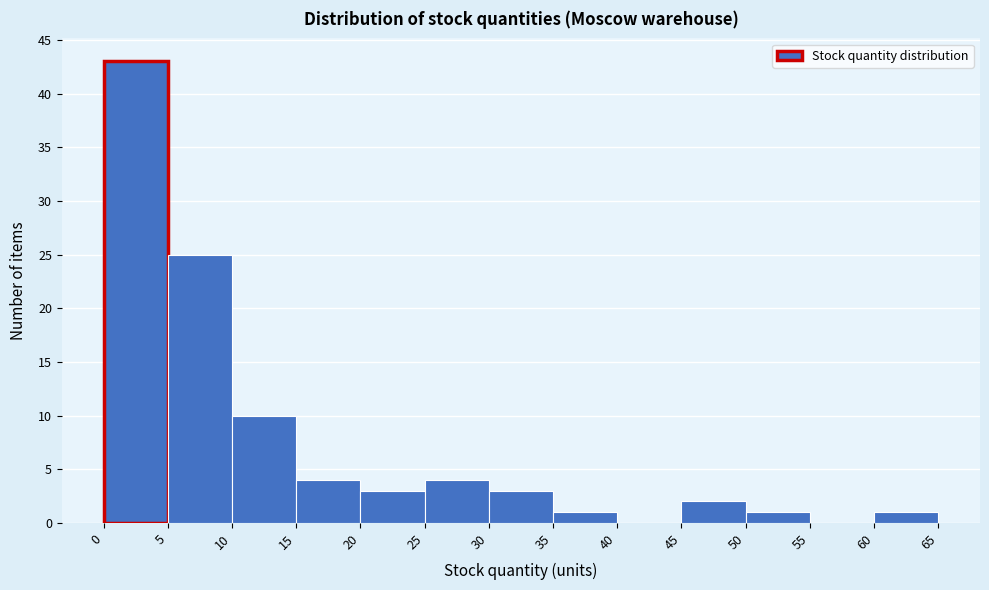

Reading left to right, transcribe this chart: for each bar, give the range it covers on the x-axis and its height. The values are not printed on the chart, so give them approximately, as read against the axis.

0 to 5: 43
5 to 10: 25
10 to 15: 10
15 to 20: 4
20 to 25: 3
25 to 30: 4
30 to 35: 3
35 to 40: 1
40 to 45: 0
45 to 50: 2
50 to 55: 1
55 to 60: 0
60 to 65: 1